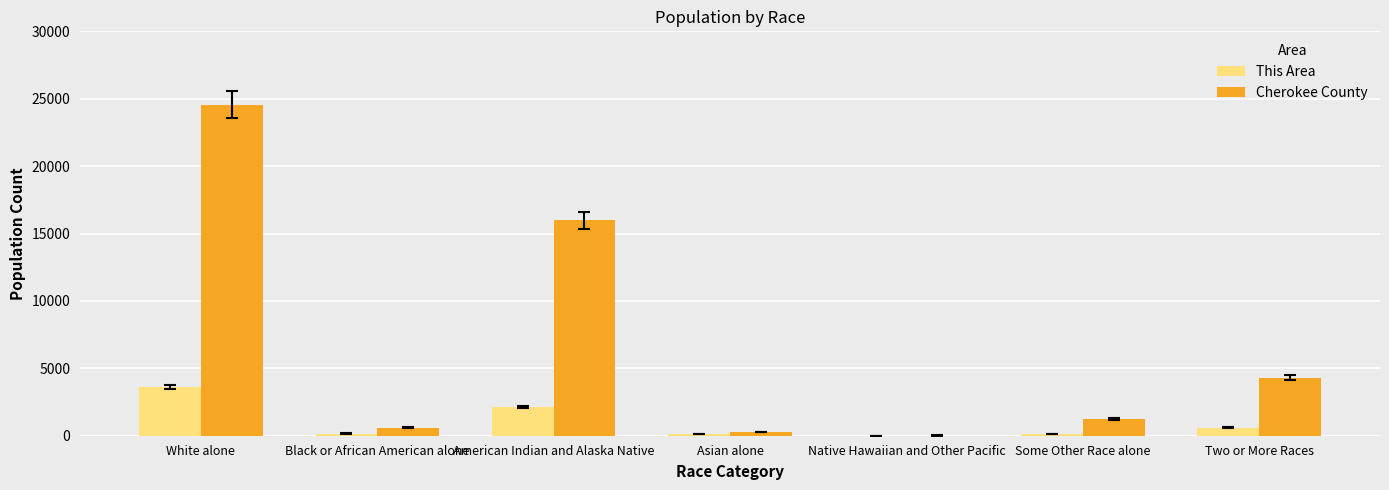

Where is This Area nearest to the value 1818?

American Indian and Alaska Native